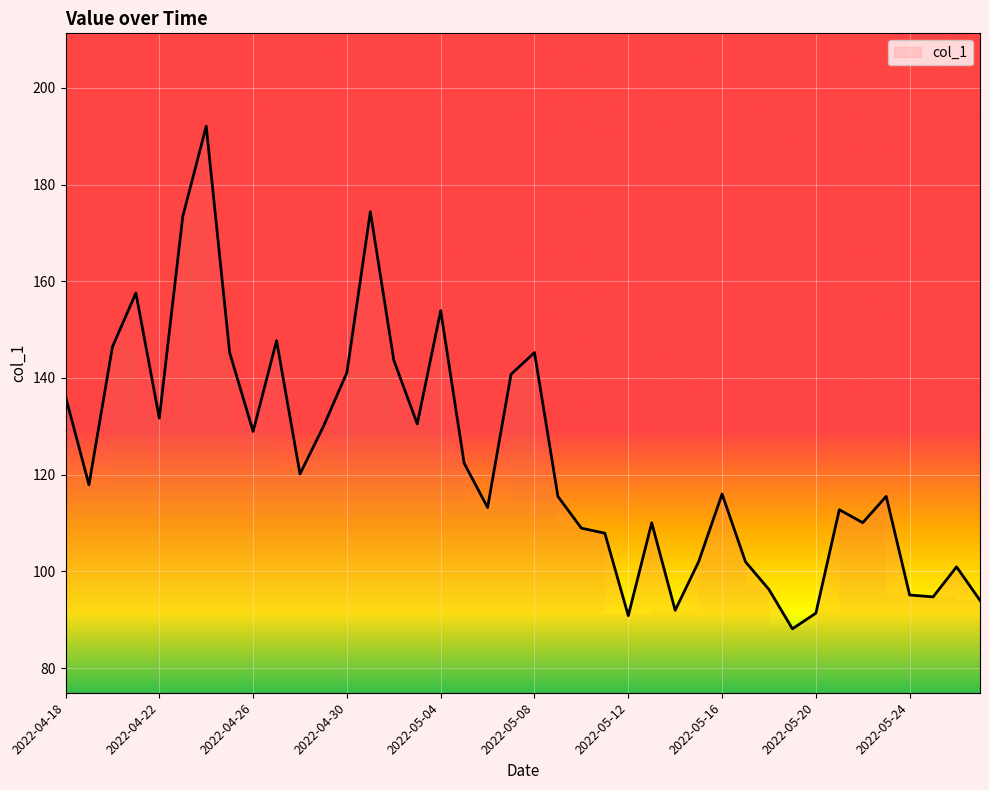

Reading left to right, extract all data points from this chart.

136.2	117.9	146.4	157.6	131.7	173.4	192.1	145.2	128.9	147.7	120.2	130.0	141.1	174.4	143.7	130.5	153.9	122.4	113.2	140.8	145.3	115.5	108.9	107.9	90.8	110.0	91.9	102.0	116.0	102.0	96.3	88.1	91.4	112.8	110.1	115.5	95.1	94.7	100.9	94.0